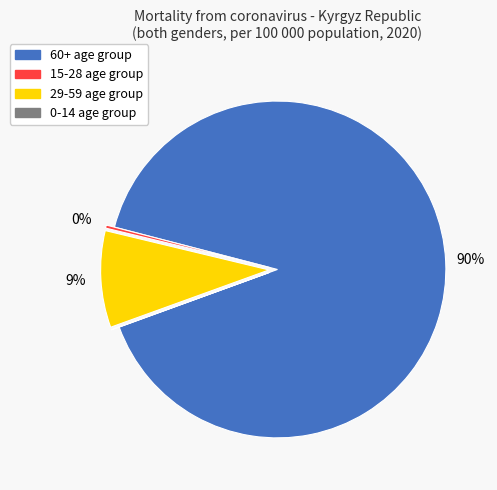

Which has a higher value, 29-59 or 15-28?

29-59